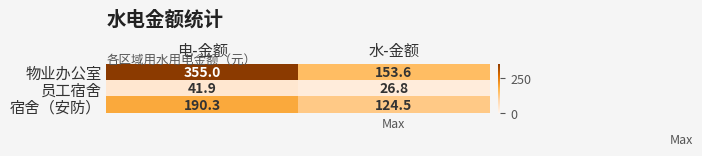

Which category has the lowest value in the 员工宿舍 series?

水-金额